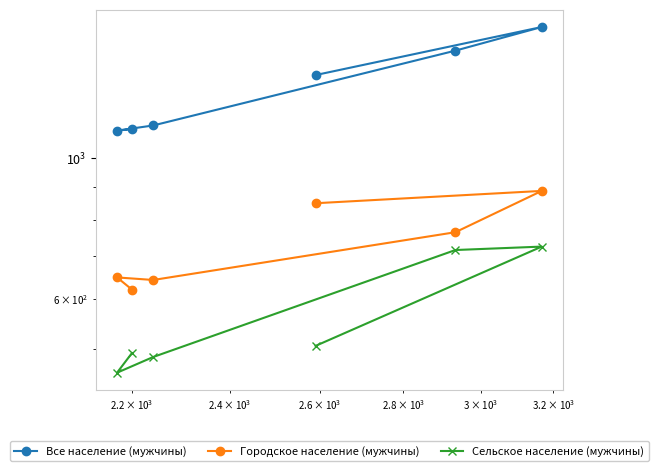

What is the maximum value shown in the chart?

1613